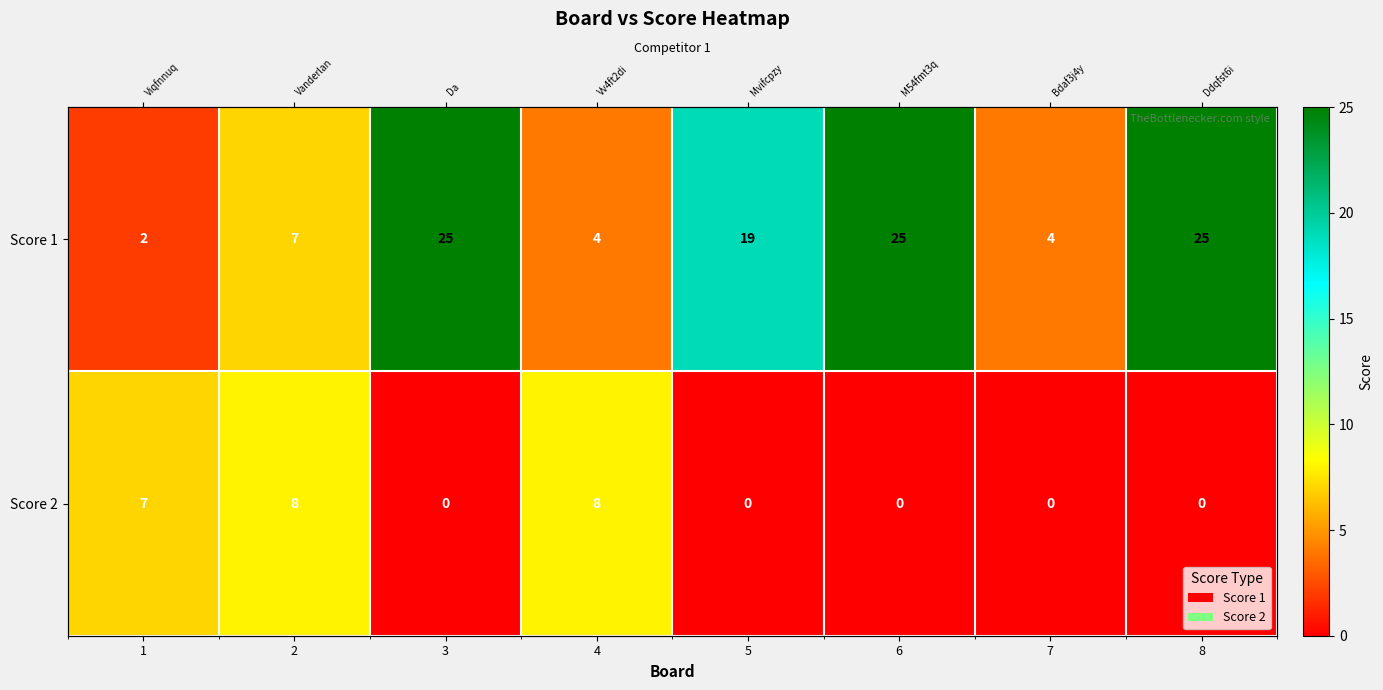

Is it true that Score 2 equals 0 at 7?

True